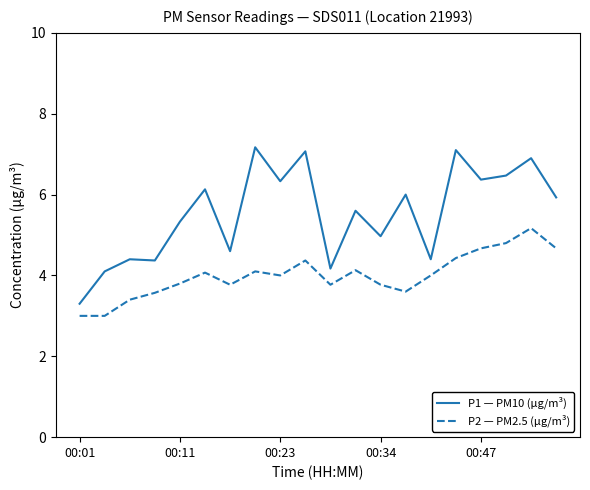

What are all the series names shown in the legend?

P1 — PM10 (µg/m³), P2 — PM2.5 (µg/m³)